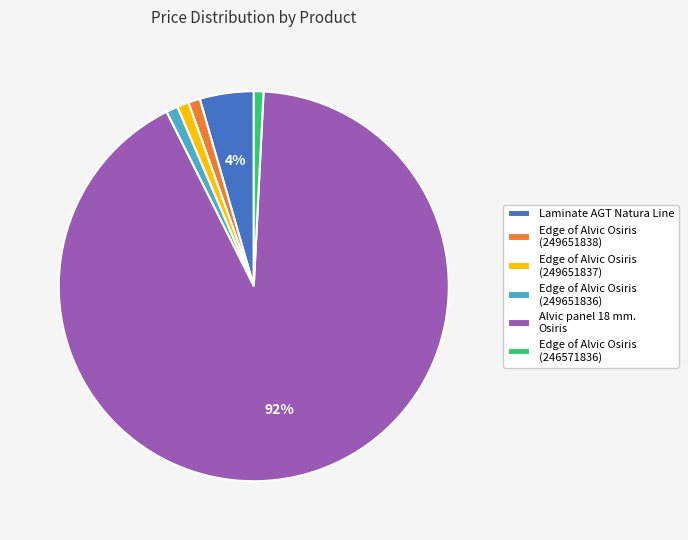

To the nearest percent, what percentage of the pie is Edge of Alvic Osiris (249651837)?

1%